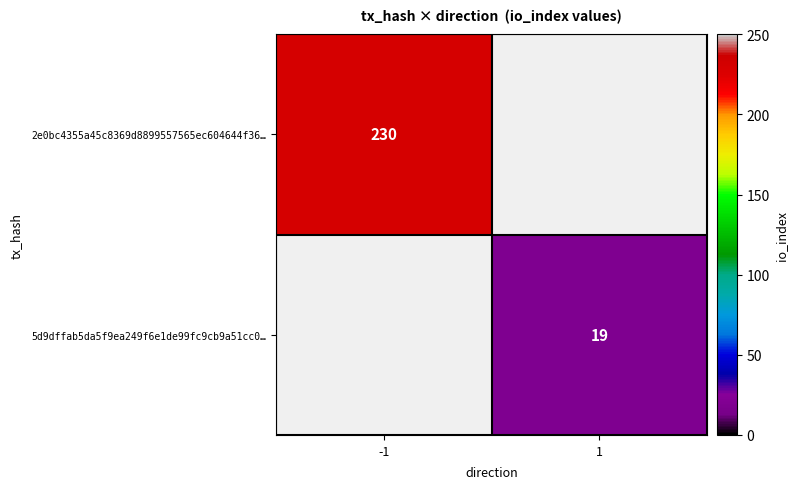

The 5d9dffab5da5f9ea249f6e1de99fc9cb9a51cc0… series shows 19 at 1. True or false?

True